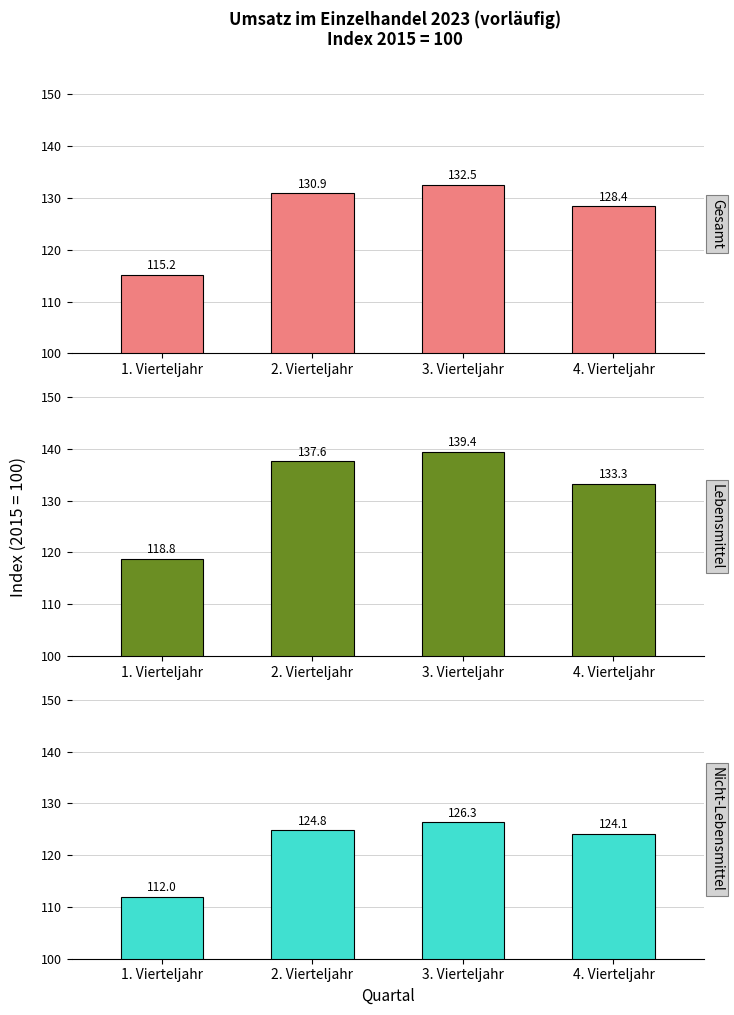

Which has a higher value, 4. Vierteljahr or 3. Vierteljahr?

3. Vierteljahr